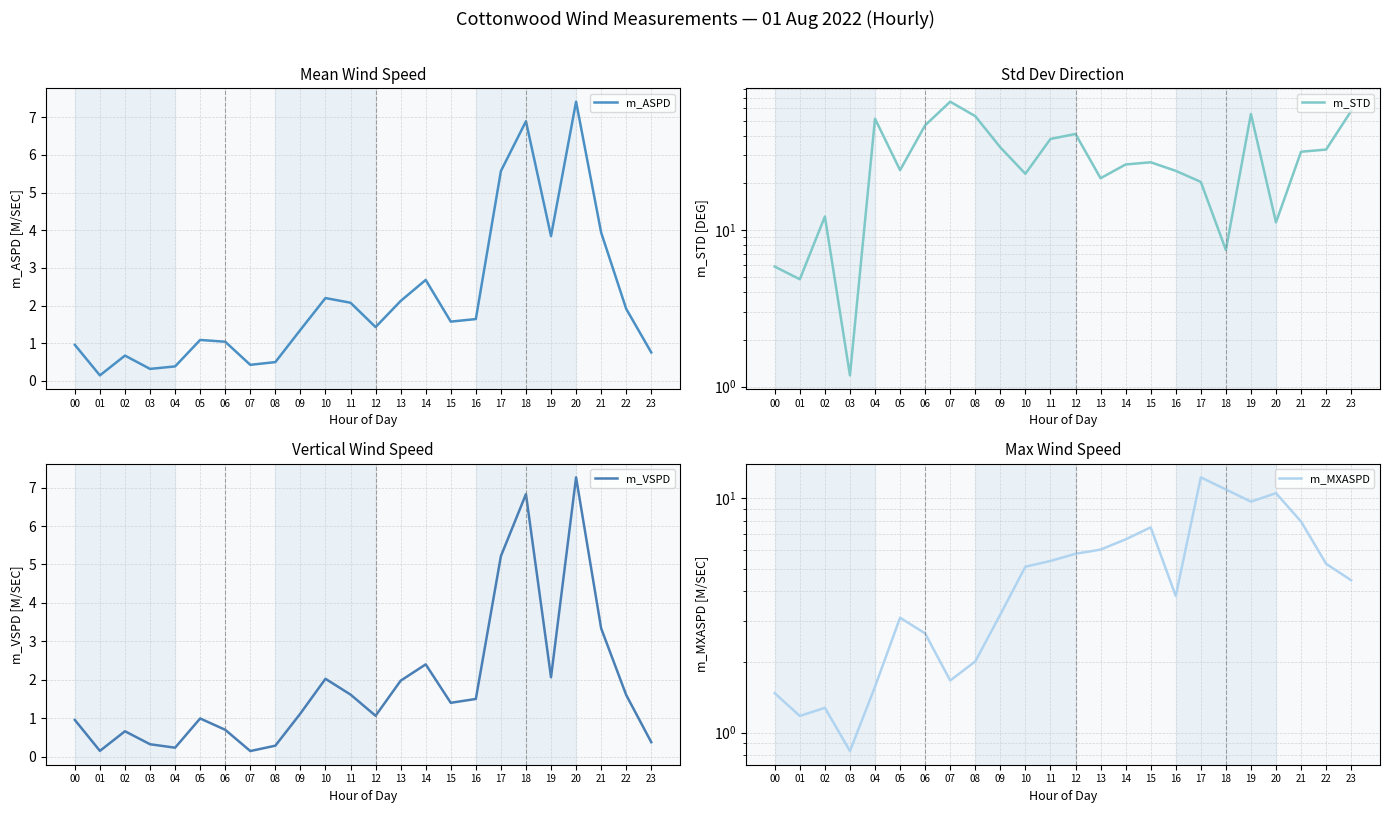

How many interior local valleys does the m_ASPD series have?

6